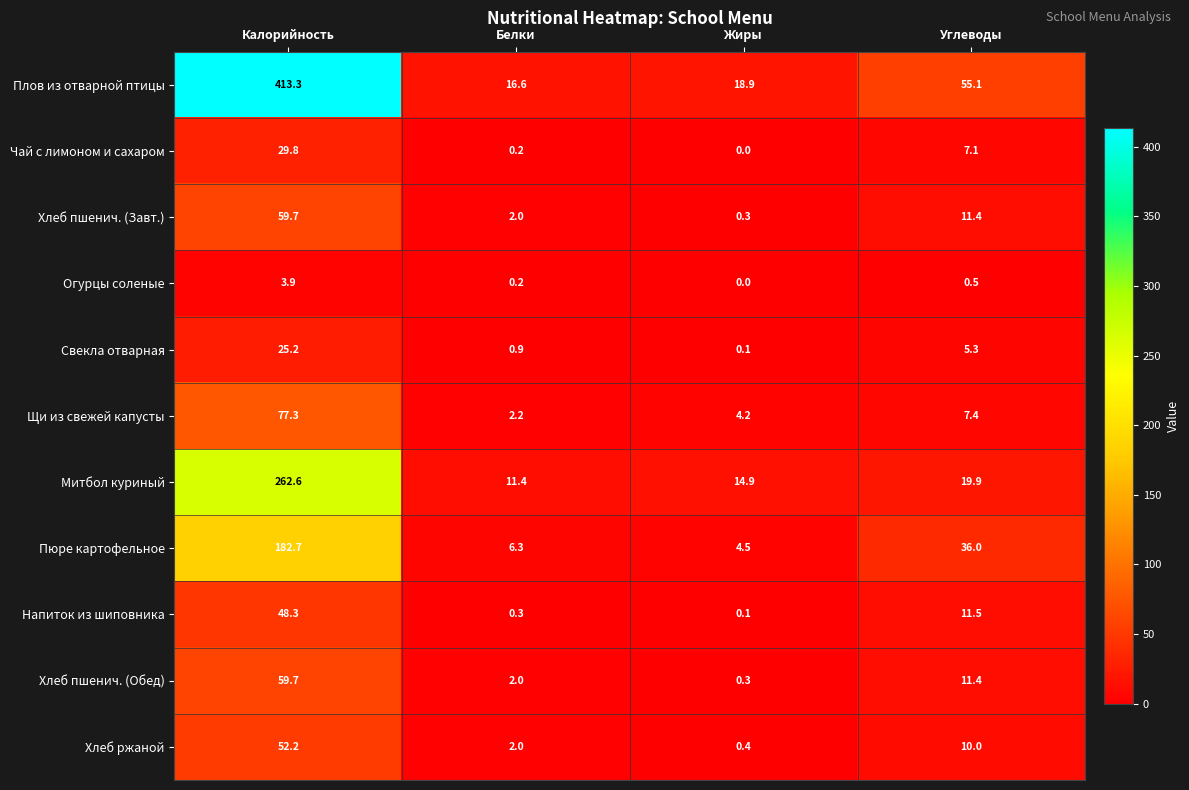

What is the difference between the Хлеб ржаной values at Углеводы and Калорийность?

42.2